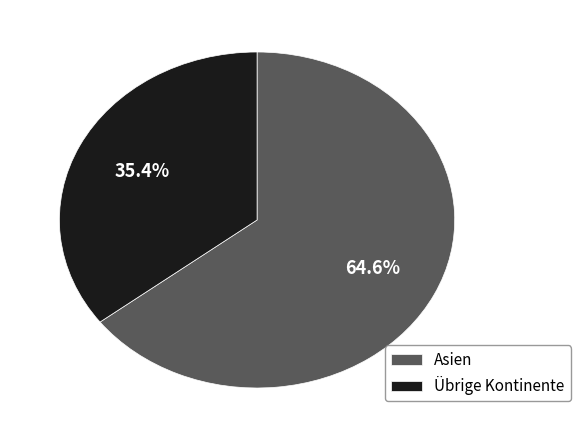

To the nearest percent, what is the difference between the largest and smallest slice percentages?

29%